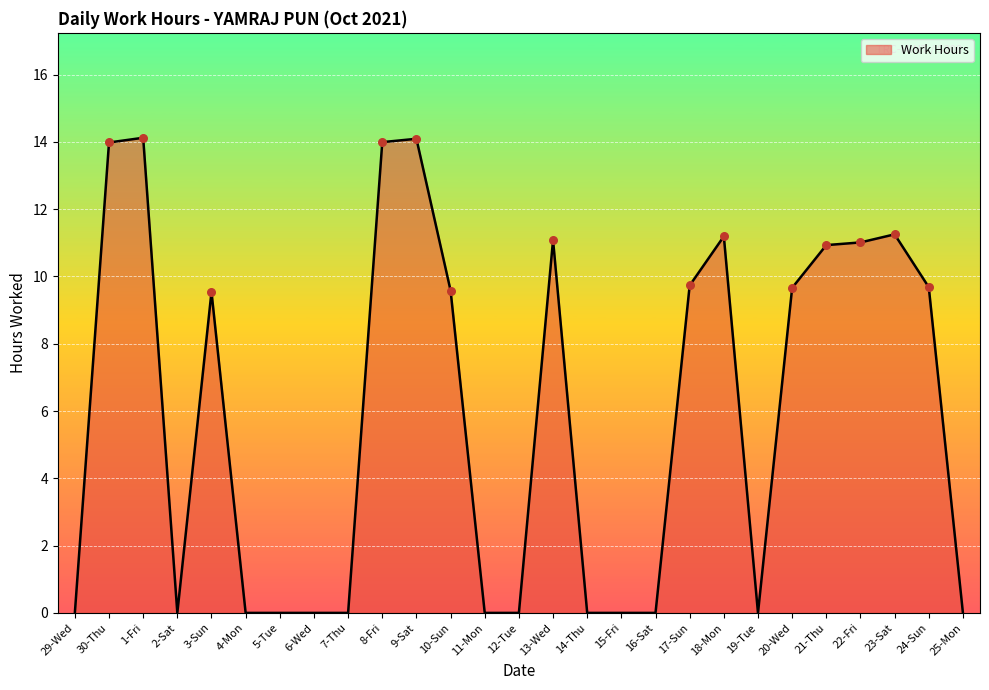

What is the change in value from 11-Mon to 24-Sun?

+9.7